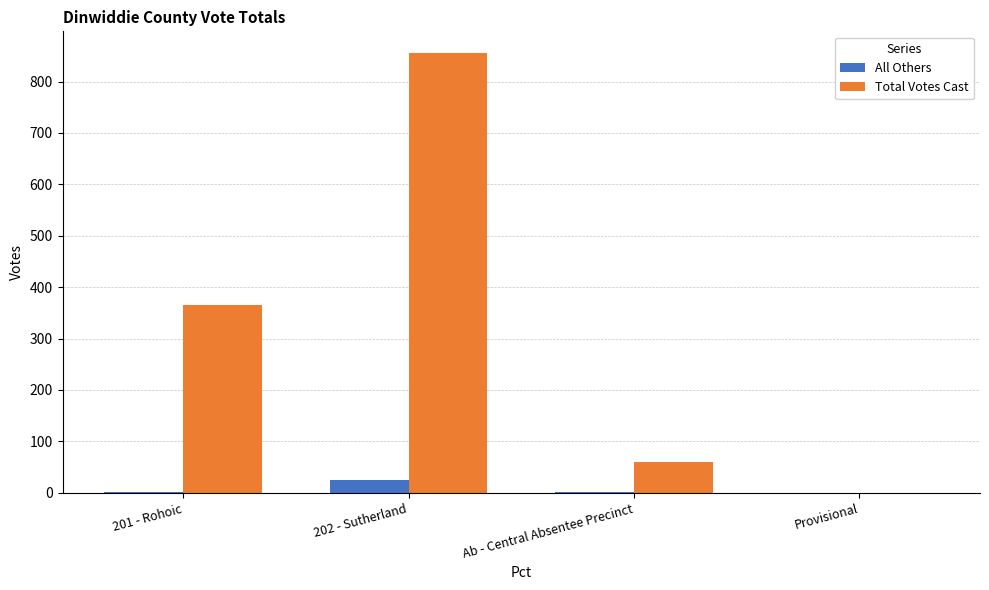

At which label does Total Votes Cast reach its peak?

202 - Sutherland